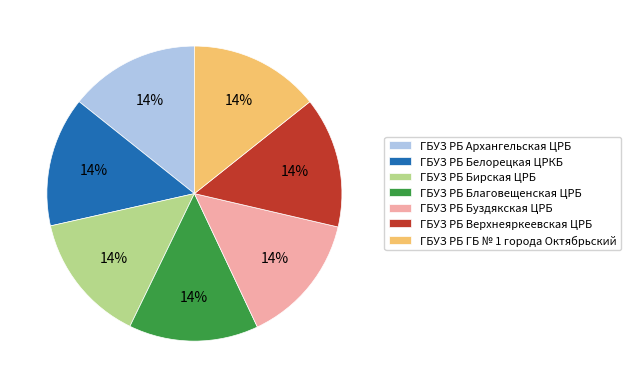

Count the number of slices in the pie.

7